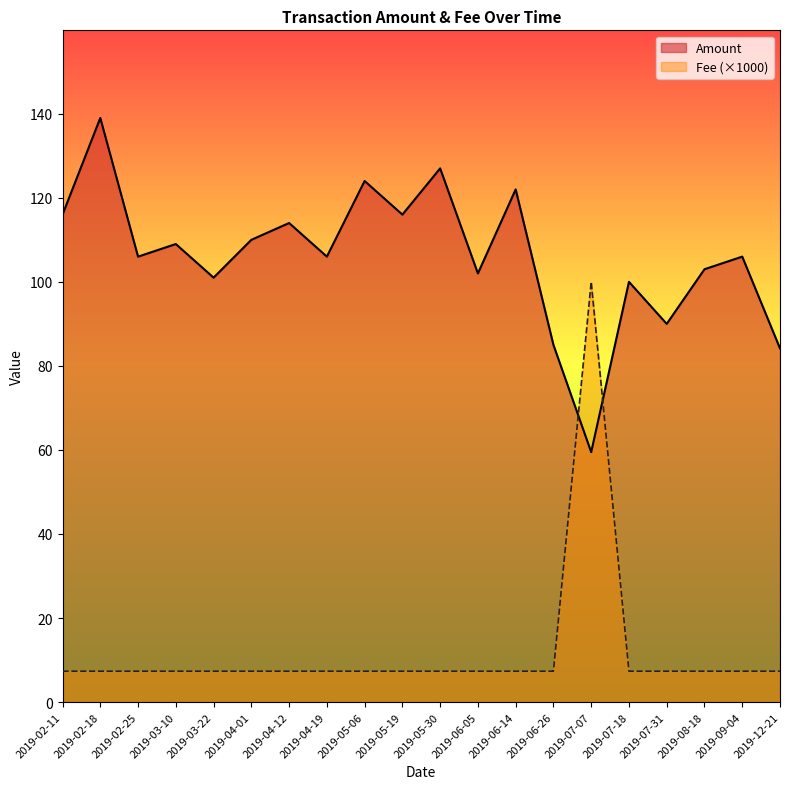

Is it true that Fee equals 7.3 at 2019-02-18?

True